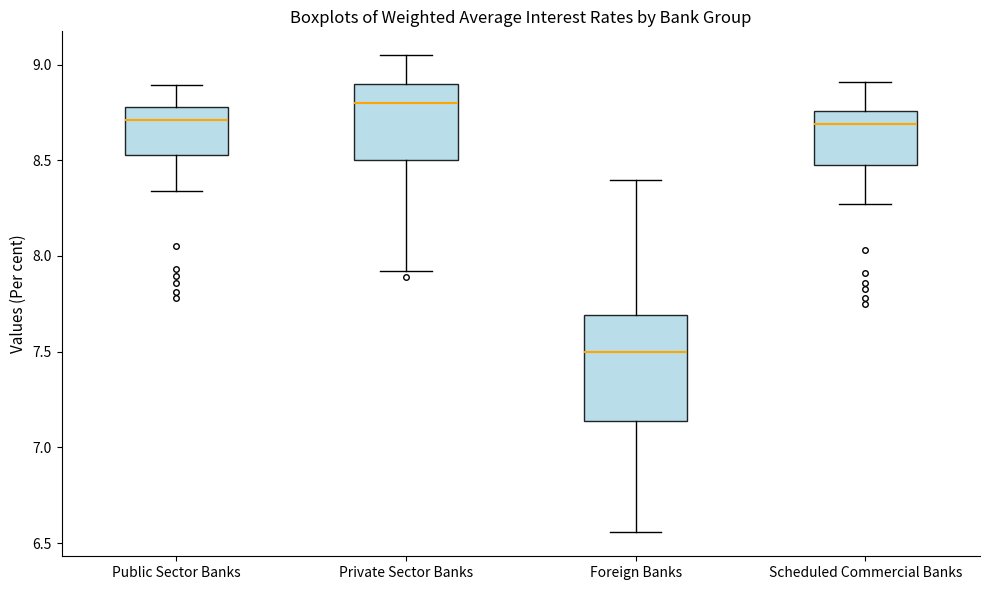

Reading left to right, read every box against the y-axis: the position of its median line, the range the box covers, and the ends of its whiskers. The values are not printed on the chart, so give them approximately, as read against the axis.

Public Sector Banks: median 8.70, box 8.55 to 8.80, whiskers 8.35 to 8.90
Private Sector Banks: median 8.80, box 8.50 to 8.90, whiskers 7.90 to 9.05
Foreign Banks: median 7.50, box 7.15 to 7.70, whiskers 6.55 to 8.40
Scheduled Commercial Banks: median 8.70, box 8.50 to 8.75, whiskers 8.25 to 8.90